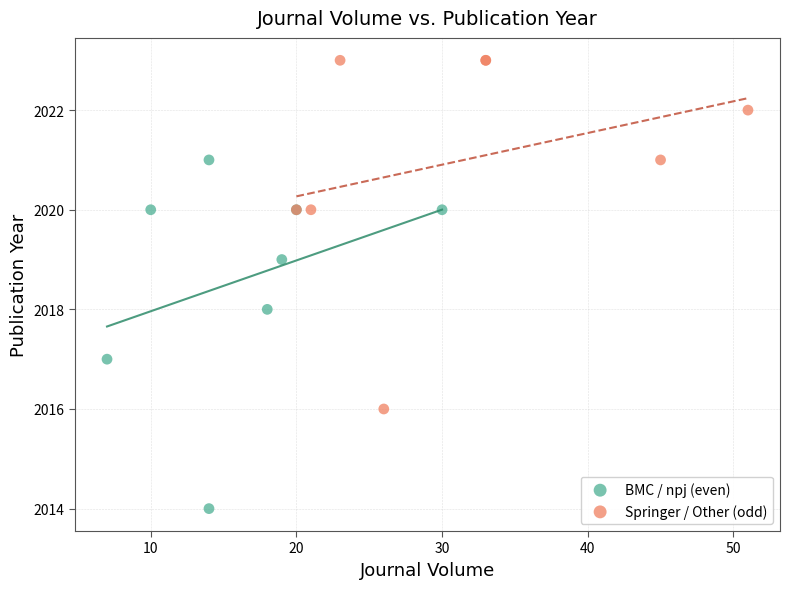

What are all the series names shown in the legend?

BMC / npj (even), Springer / Other (odd)